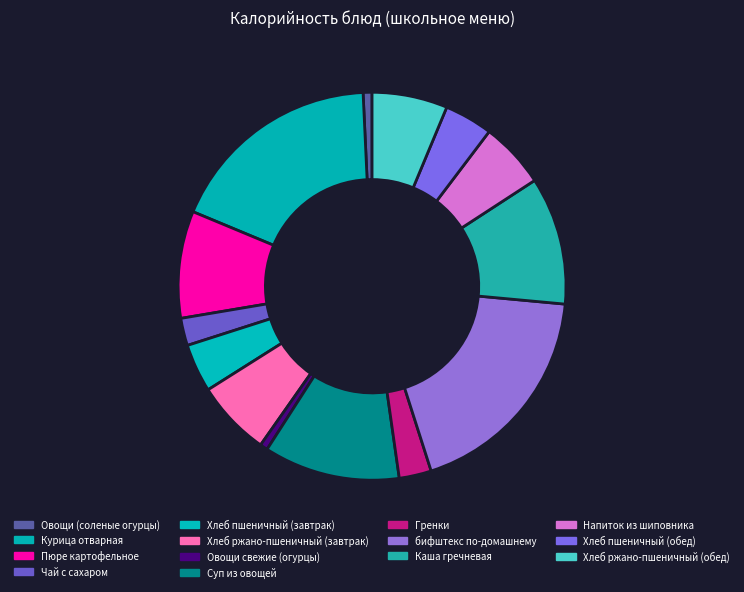

What percentage do Хлеб ржано-пшеничный (завтрак) and бифштекс по-домашнему together represent?

24.9%